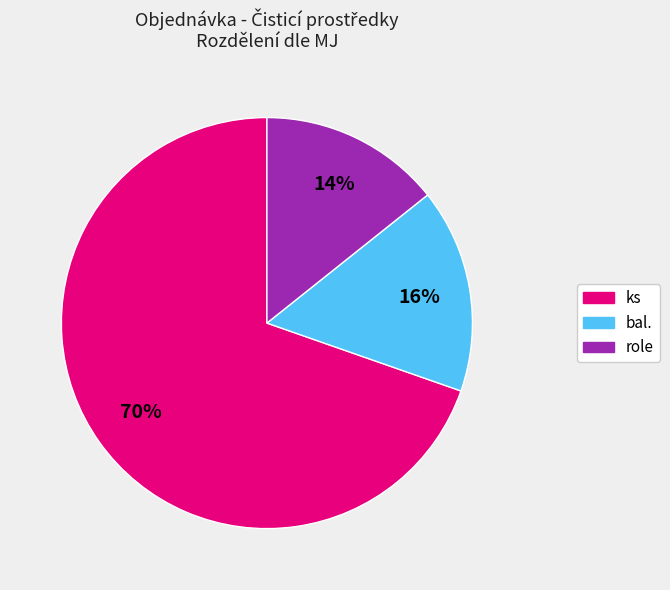

Is there a majority slice in this chart?

Yes